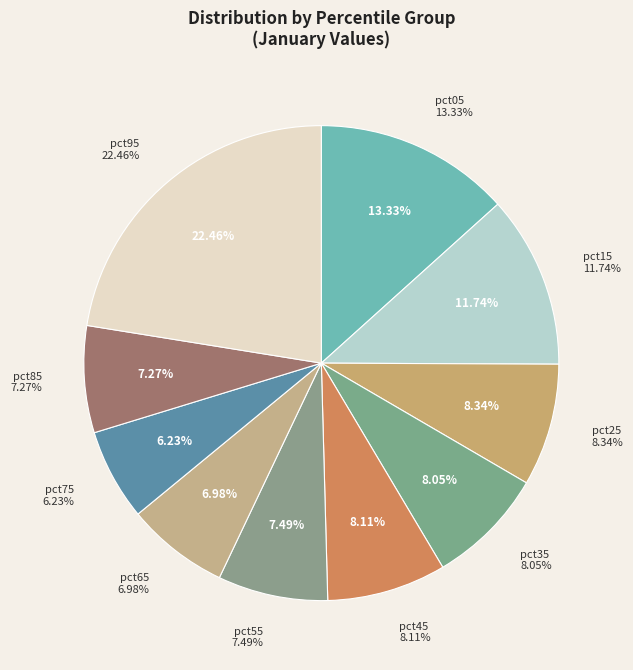

To the nearest percent, what is the combined percentage of pct05 and pct45?

21%